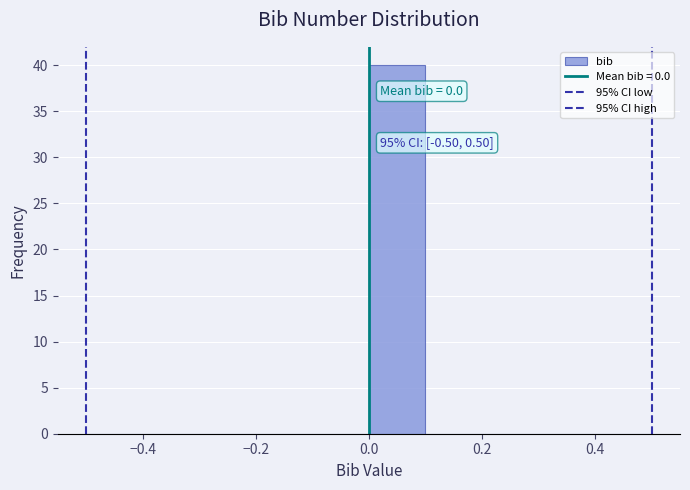

Which range on the x-axis has the tallest bar?

0.0 to 0.1